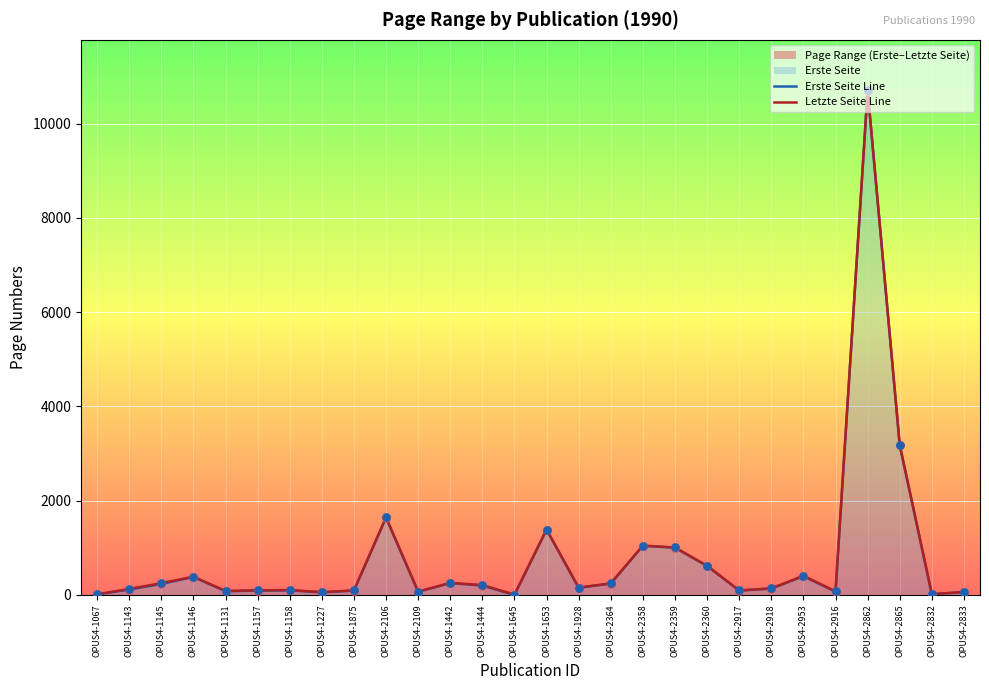

What is the total value across all series at OPUS4-2833?

125